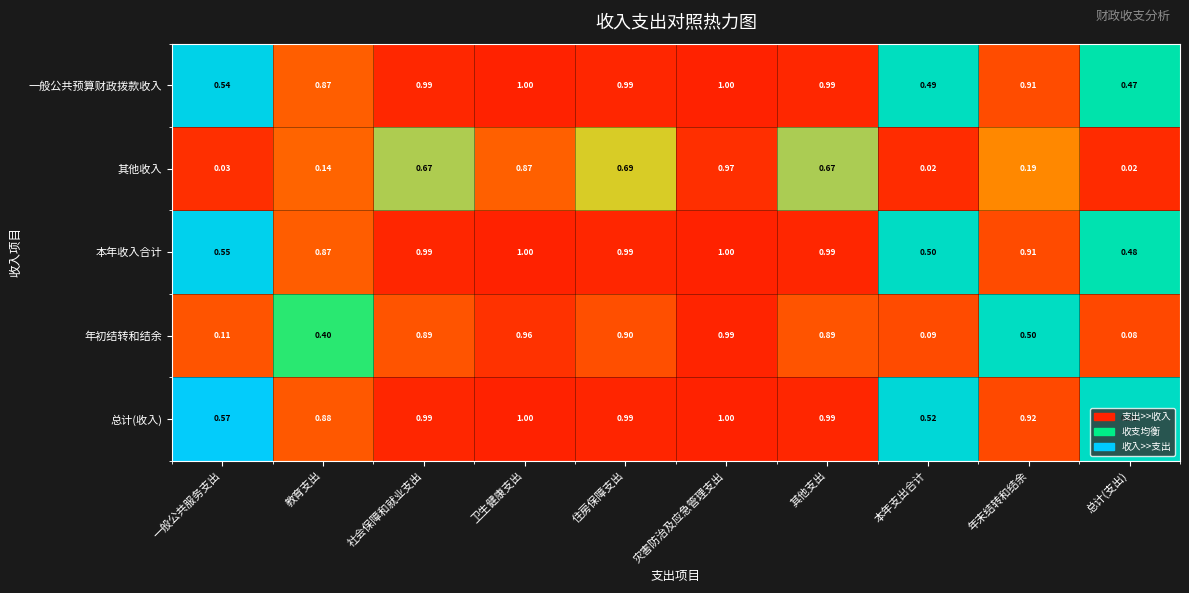

What is the total value across all series at 年末结转和结余?

3.4